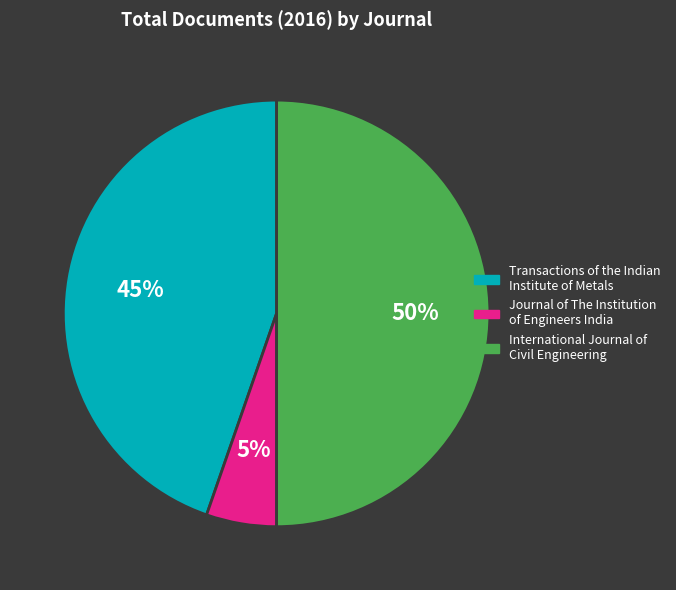

Rank the categories by value from highest to lowest.

International Journal of Civil Engineering, Transactions of the Indian Institute of Metals, Journal of The Institution of Engineers India